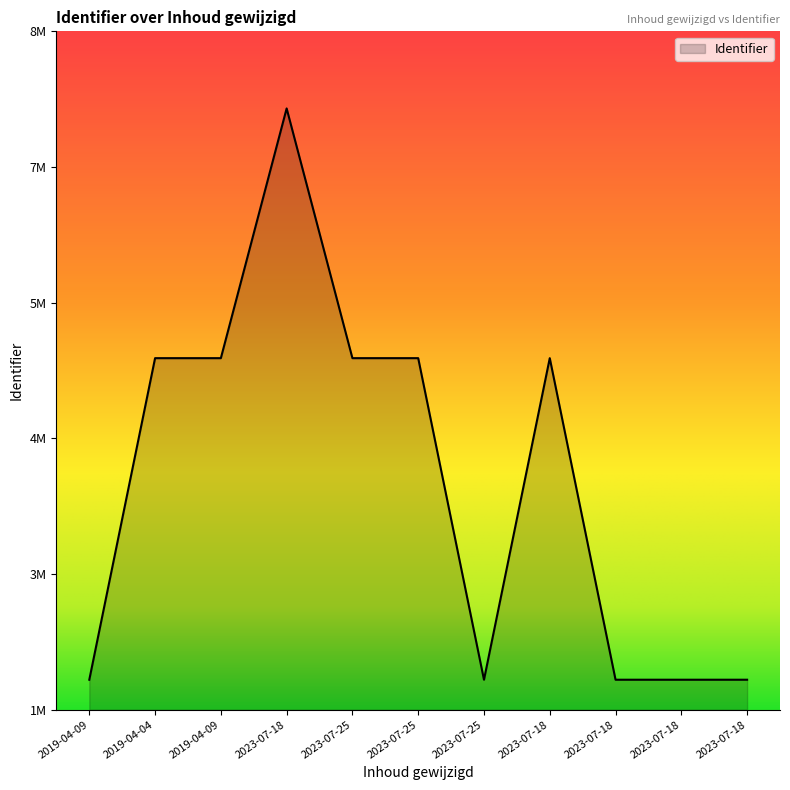

What is the ratio of the value at 2023-07-18 to the value at 2023-07-25?

1.5